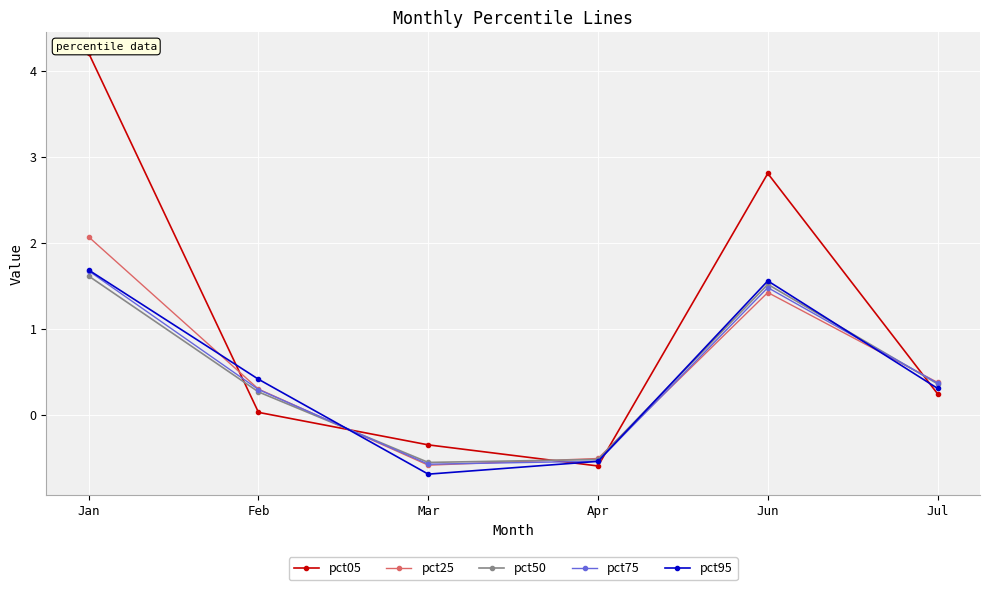

True or false: pct50 has a value of -0.6 at Mar.

True